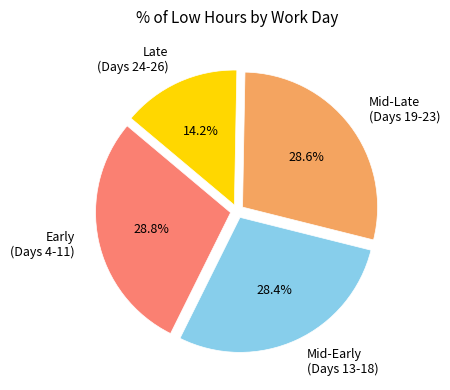

Approximately how many times larger is the value at Mid-Early (Days 13-18) compared to Mid-Late (Days 19-23)?

1.0